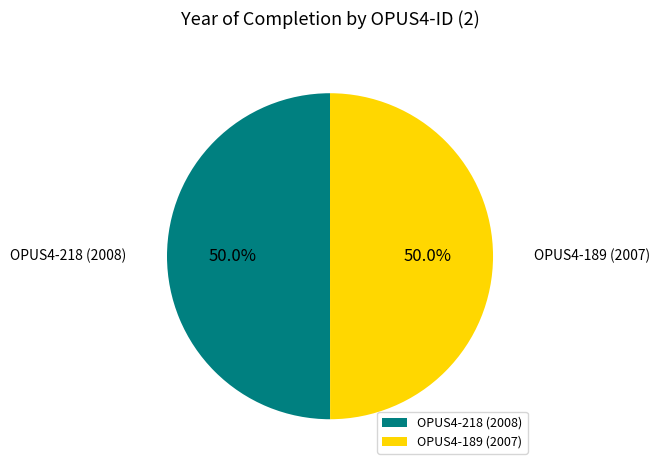

What percentage do OPUS4-189 and OPUS4-218 together represent?

100.0%